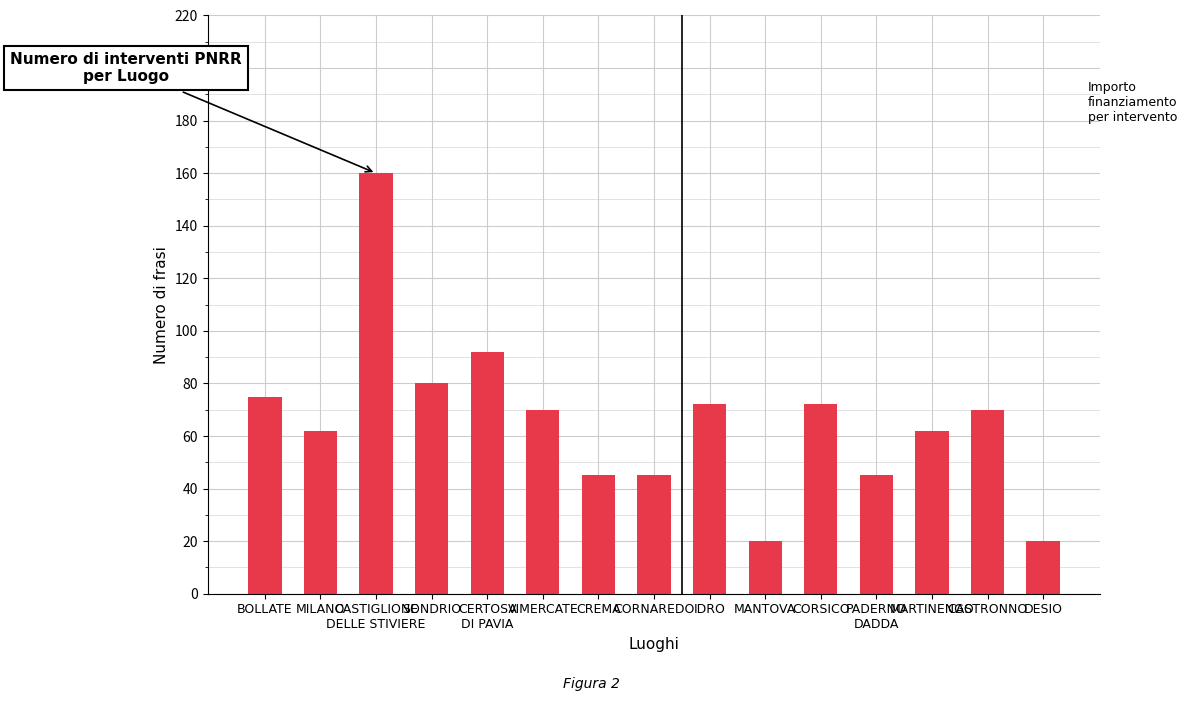

At which label is the value closest to 90?

CERTOSA
DI PAVIA